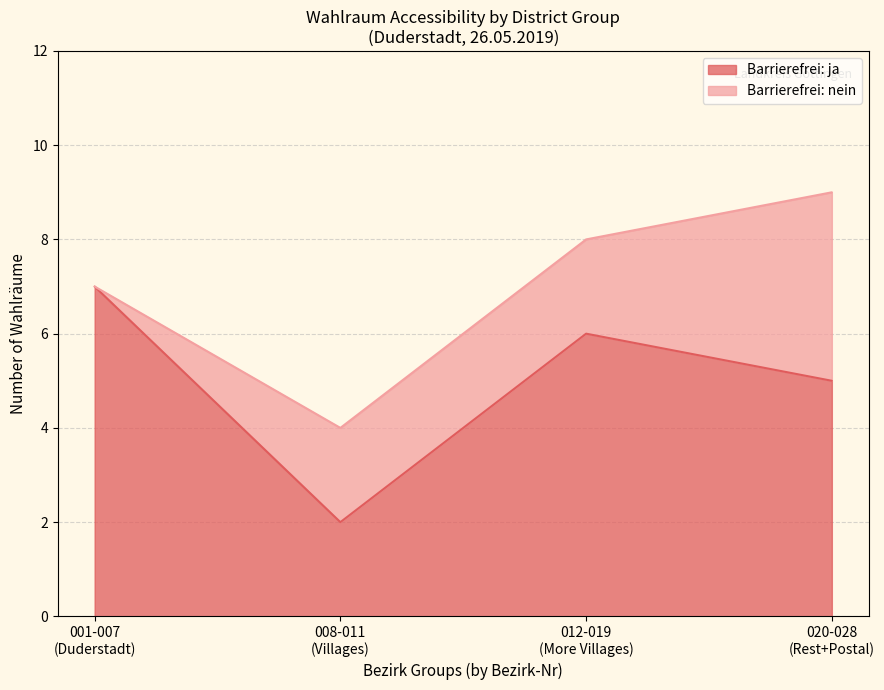

True or false: Wahlraum Count (ja) and Wahlraum Count (nein) cross at least once.

False